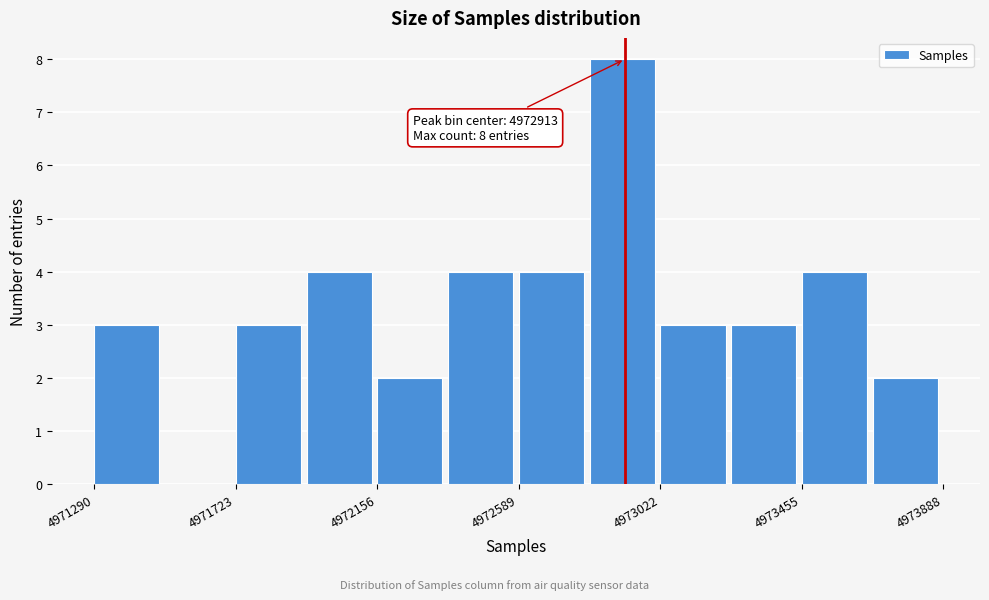

Over which range of the x-axis is the bar tallest?

4972800 to 4973000